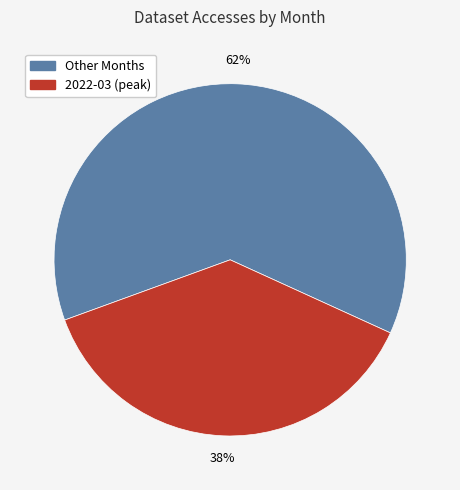

To the nearest percent, what is the average slice percentage?

50%